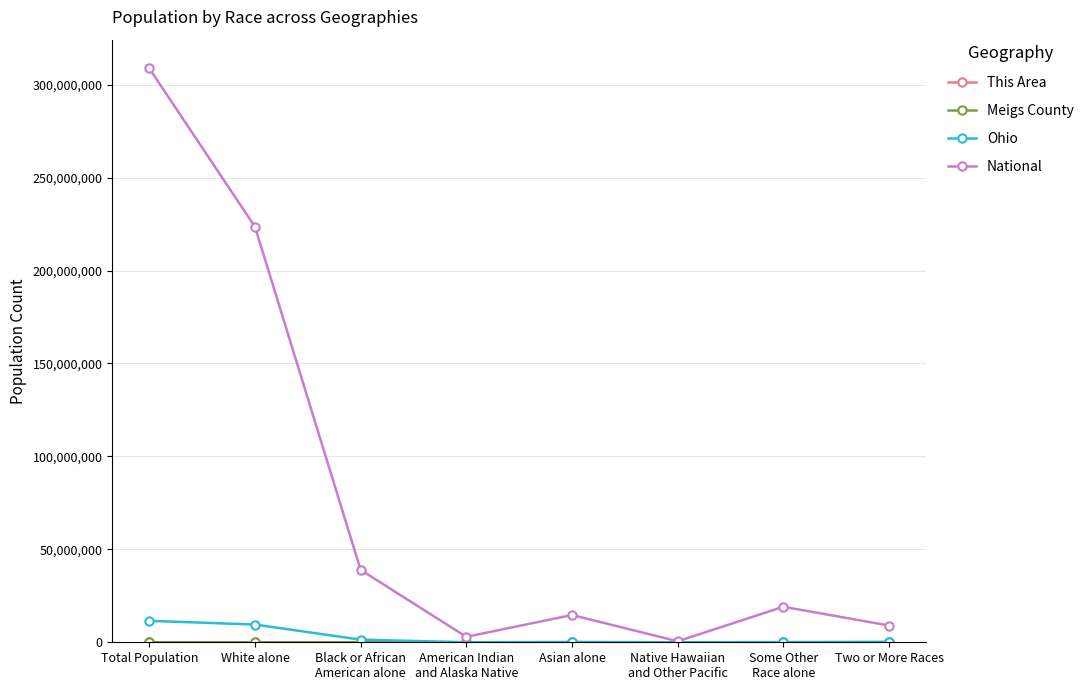

Which series has the largest range (max minus min)?

National